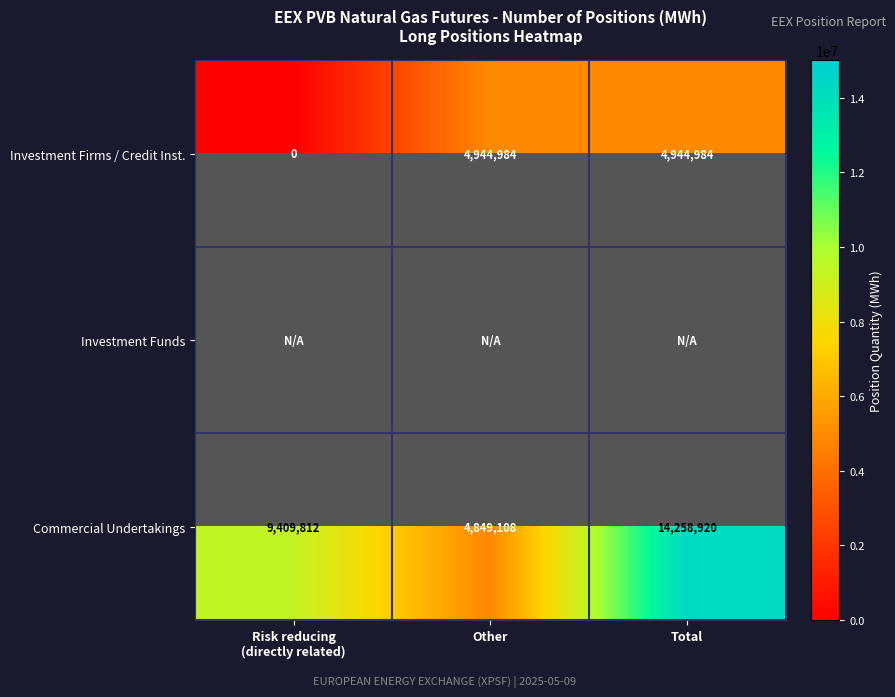

What is the spread (max minus min) of values at Other?

95876.0